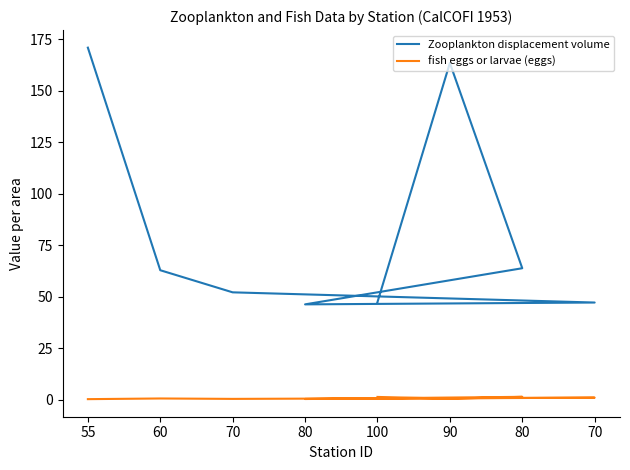

What is the difference between the highest and lowest values at 55?

170.6